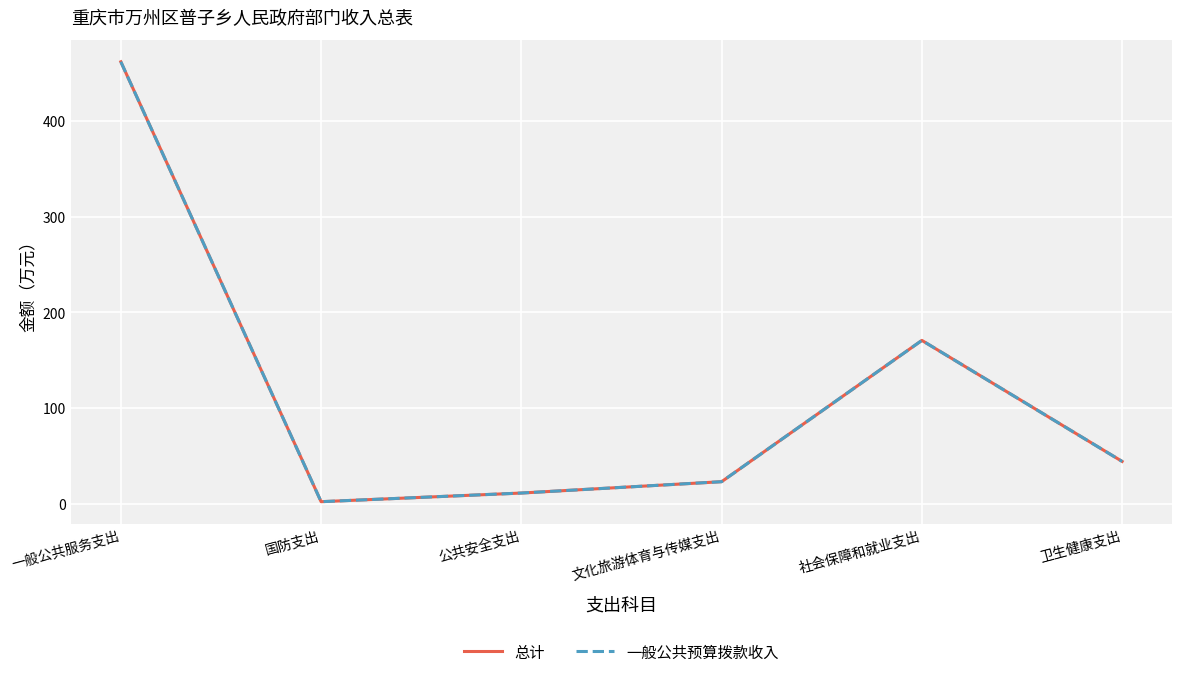

The value of 总计 at 卫生健康支出 is 44.1. True or false?

True